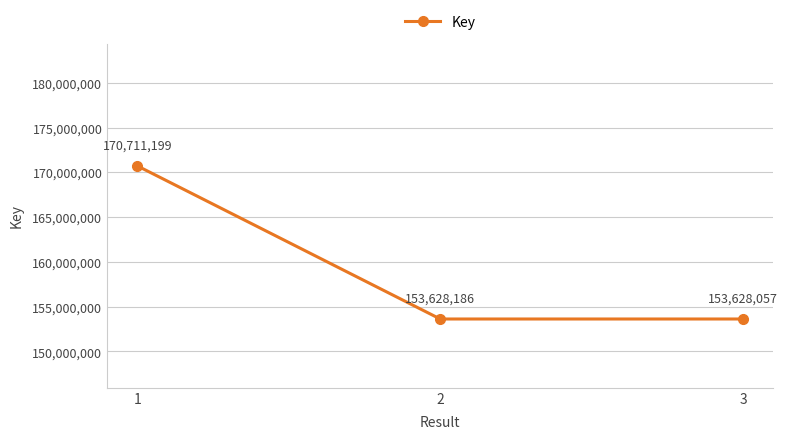

What value does the data have at 1?

170711199